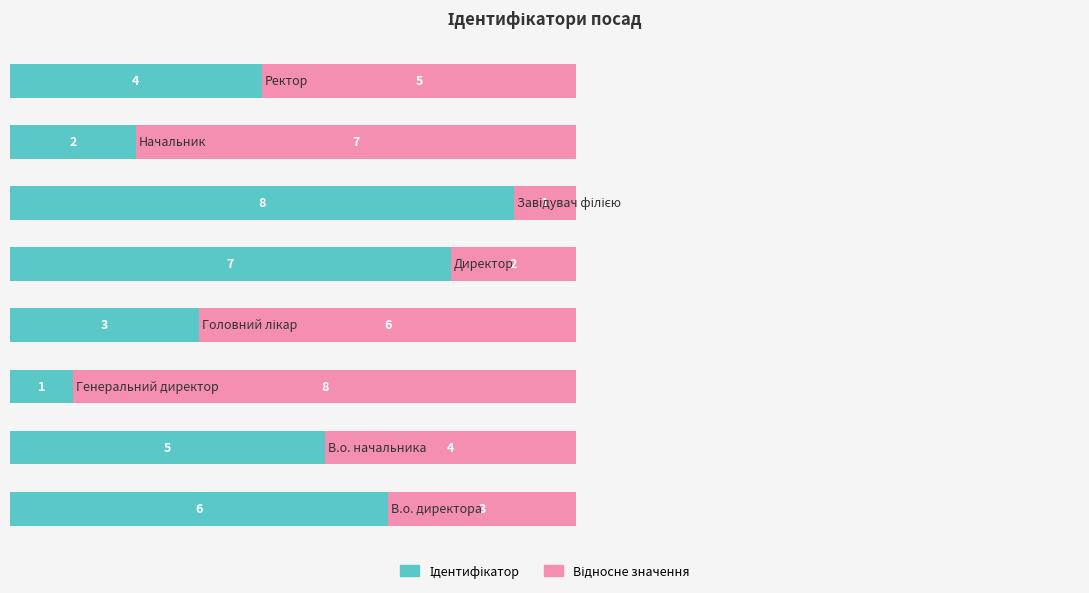

How many categories are shown in the chart?

8